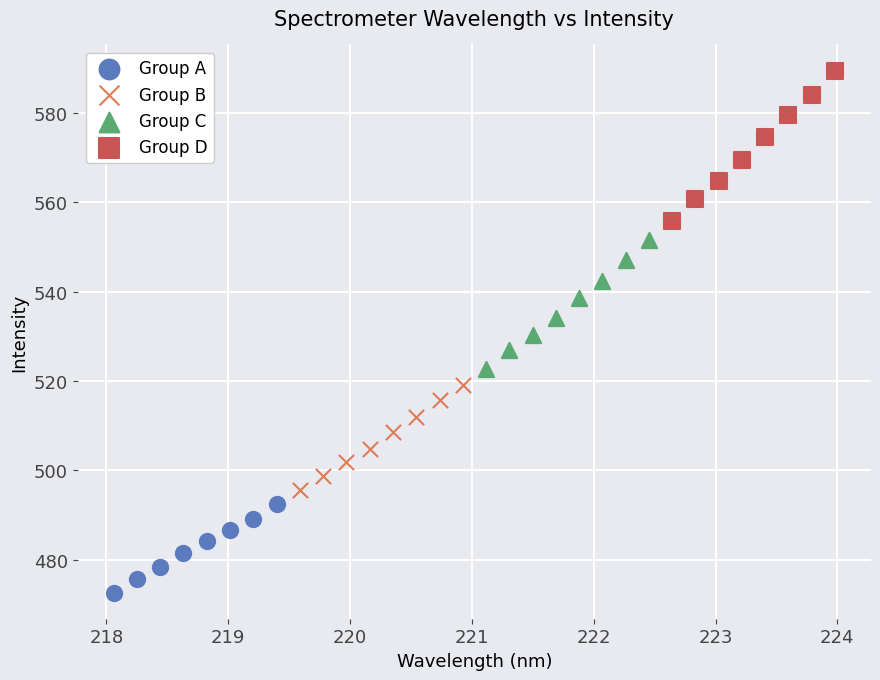

Which series has the widest spread of Y values?

Group D